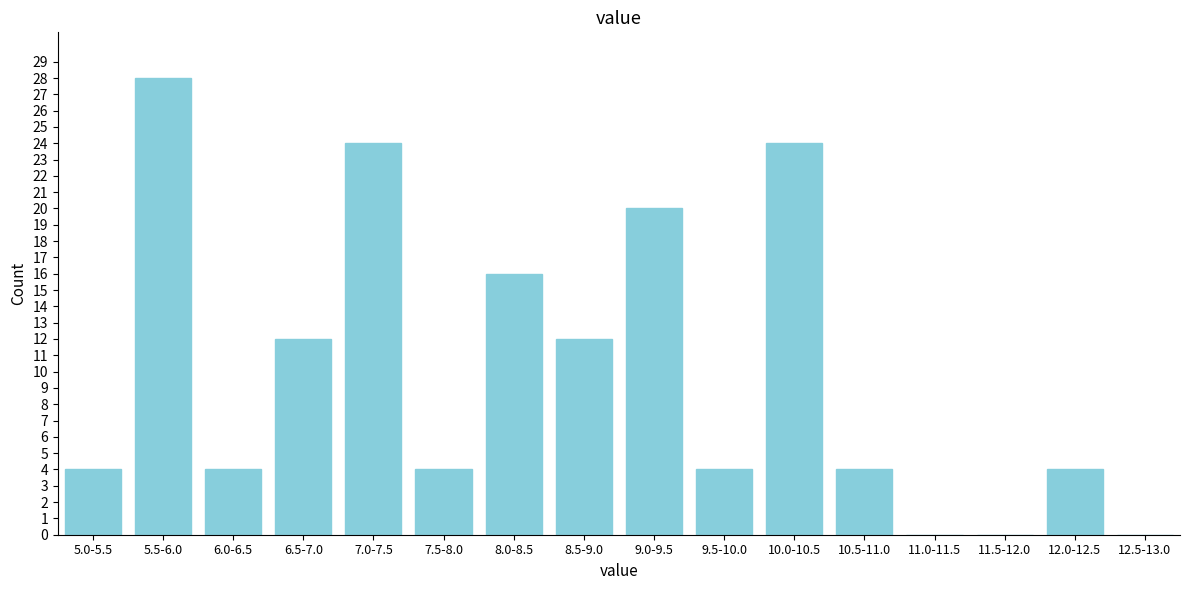

Reading left to right, extract all data points from this chart.

5.0-5.5=4	5.5-6.0=28	6.0-6.5=4	6.5-7.0=12	7.0-7.5=24	7.5-8.0=4	8.0-8.5=16	8.5-9.0=12	9.0-9.5=20	9.5-10.0=4	10.0-10.5=24	10.5-11.0=4	11.0-11.5=0	11.5-12.0=0	12.0-12.5=4	12.5-13.0=0